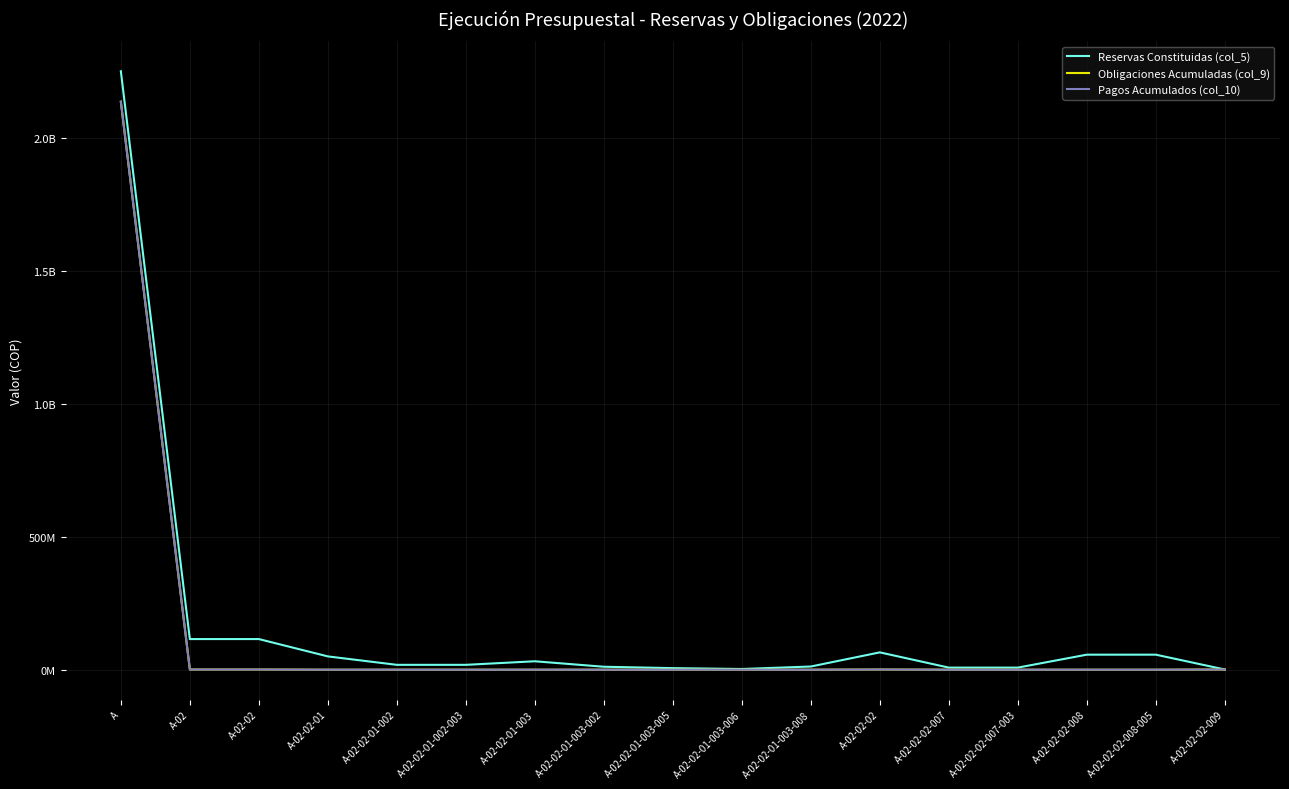

Does the chart display data point markers on the line(s)?

No